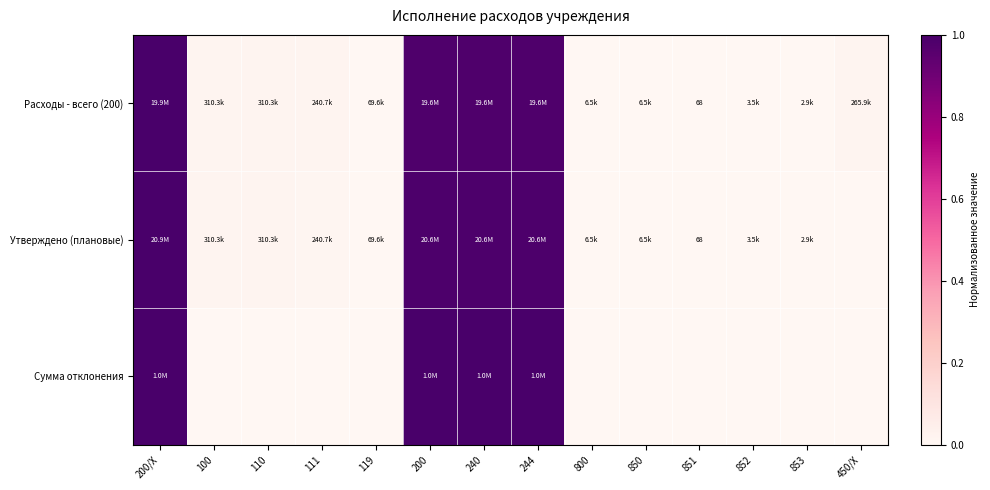

How many values in the Сумма отклонения series exceed 0?

4